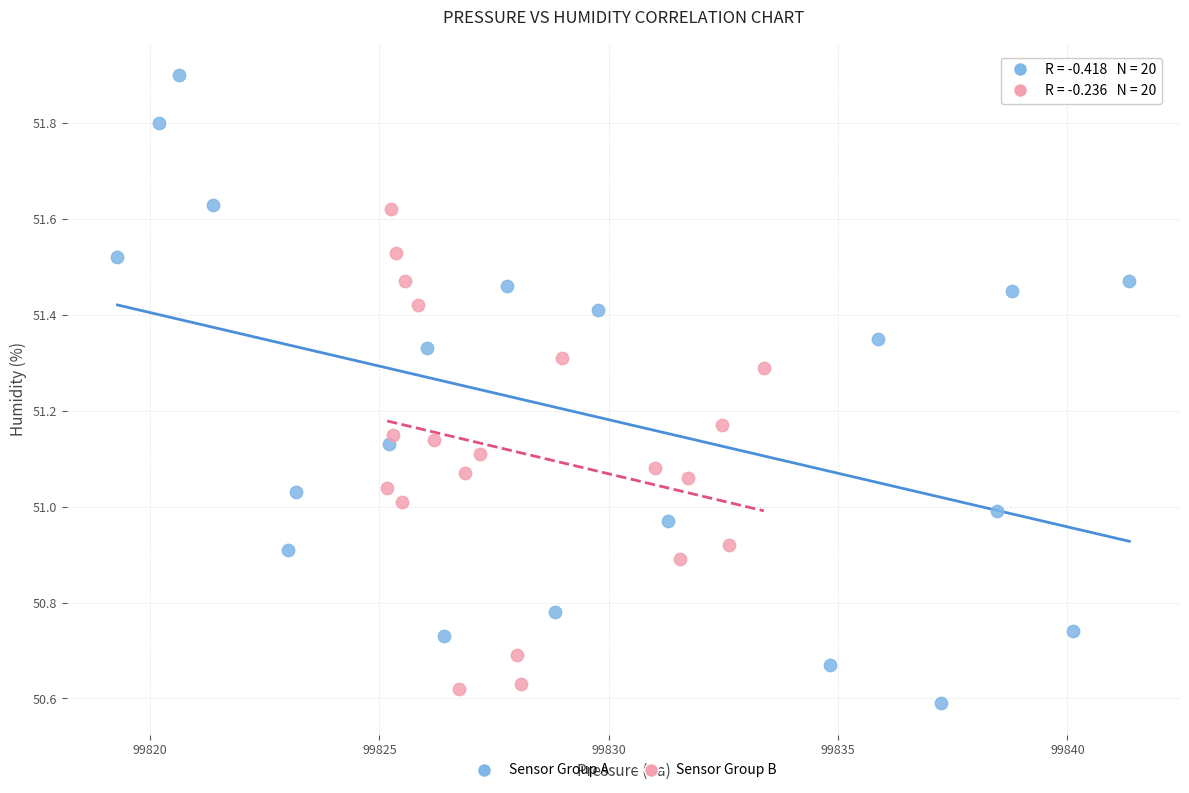

Which series has the widest spread of Y values?

Sensor Group A